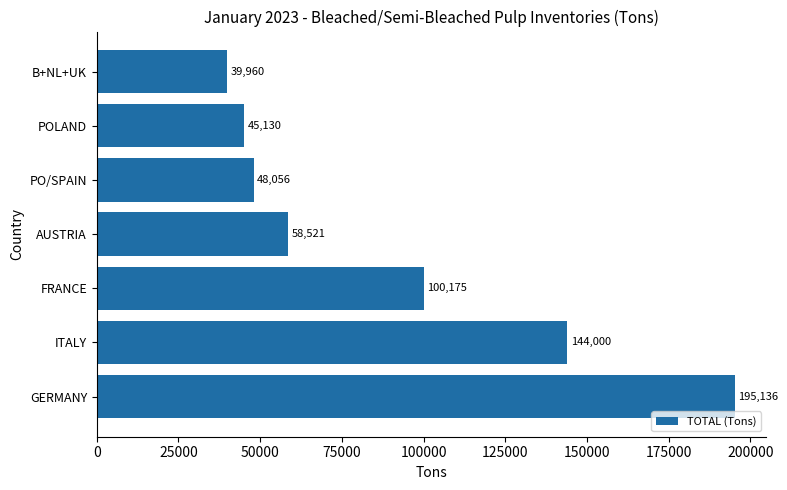

What is the maximum value shown in the chart?

195136